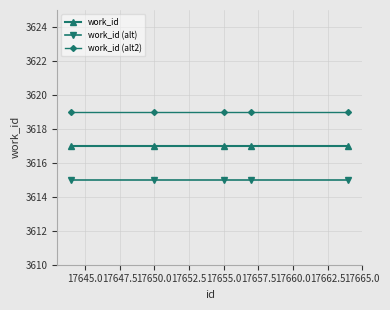

True or false: work_id and work_id (alt) cross at least once.

False